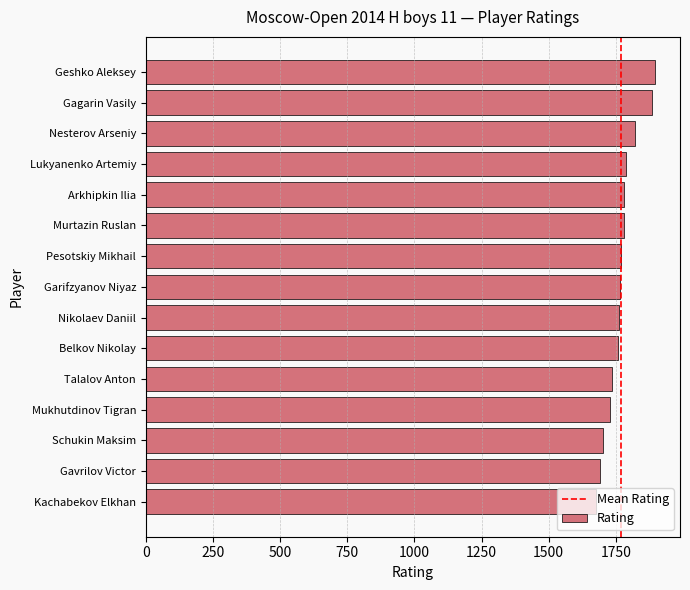

What is the difference between the second highest and minimum values?

206